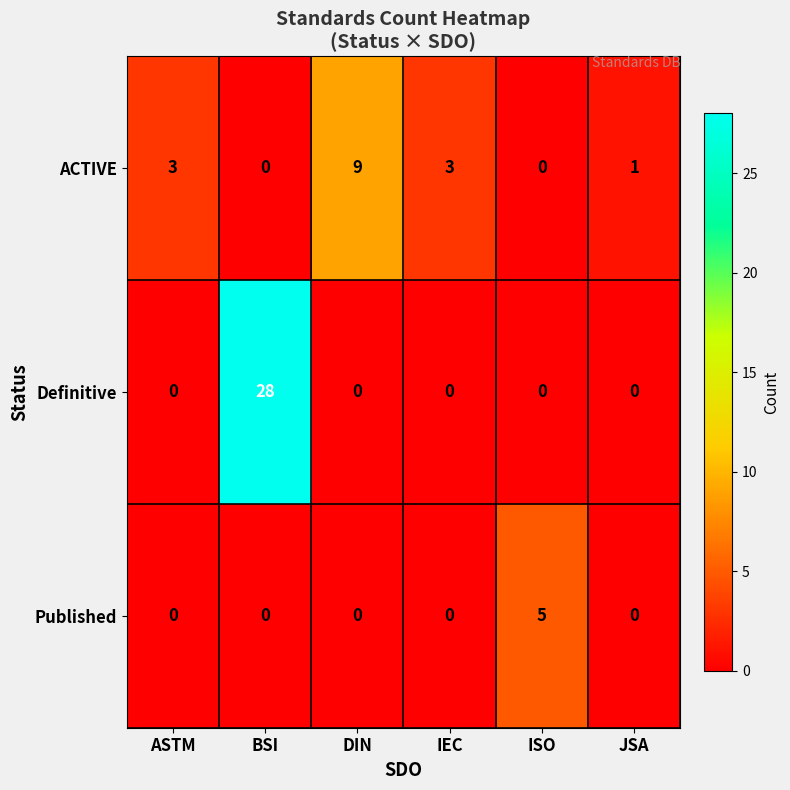

True or false: ACTIVE has a value of 3 at ASTM.

True